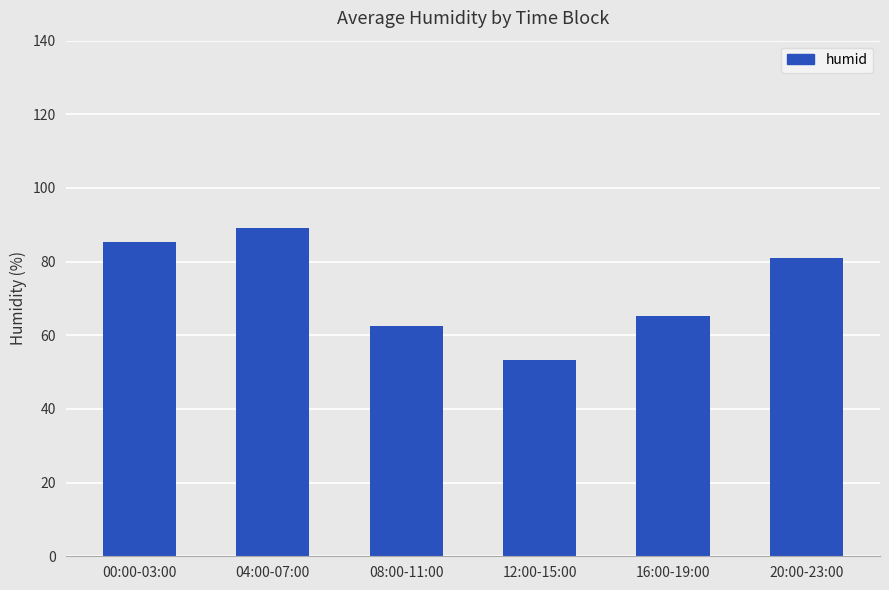

List the labels in order of value, largest first.

04:00-07:00, 00:00-03:00, 20:00-23:00, 16:00-19:00, 08:00-11:00, 12:00-15:00